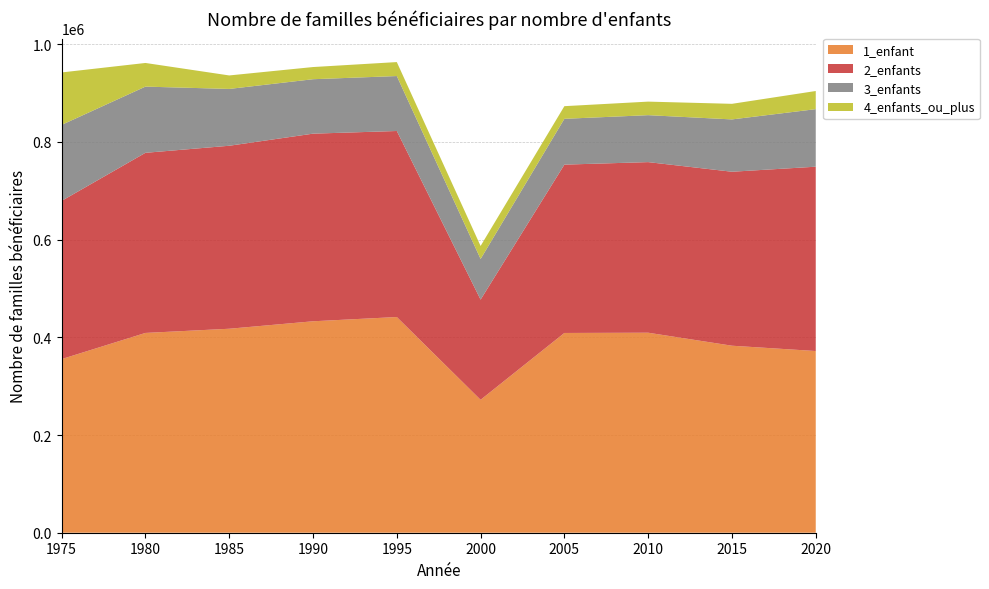

Reading left to right, what are all the values shown in this chart?

1_enfant: 1975=355433	1980=408963	1985=417528	1990=432806	1995=441521	2000=272091	2005=408890	2010=409400	2015=382800	2020=371900
2_enfants: 1975=323850	1980=368676	1985=374565	1990=384031	1995=380771	2000=205056	2005=344574	2010=349200	2015=356100	2020=377300
3_enfants: 1975=155526	1980=135503	1985=116298	1990=111442	1995=112471	2000=83175	2005=93773	2010=96100	2015=107100	2020=117800
4_enfants_ou_plus: 1975=107346	1980=48403	1985=27609	1990=24910	1995=28598	2000=26631	2005=25871	2010=27723	2015=31905	2020=37140